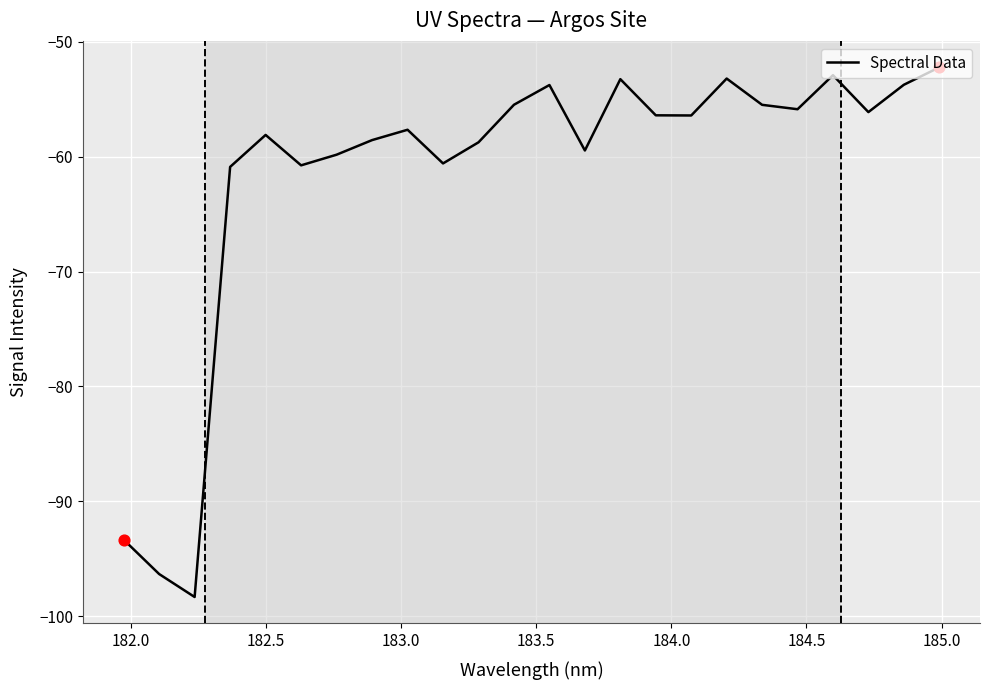

What is the minimum value shown in the chart?

-98.3